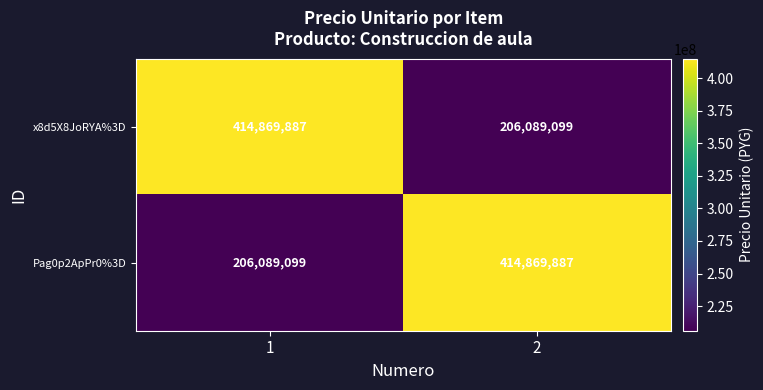

What is the minimum value shown in the chart?

206089099